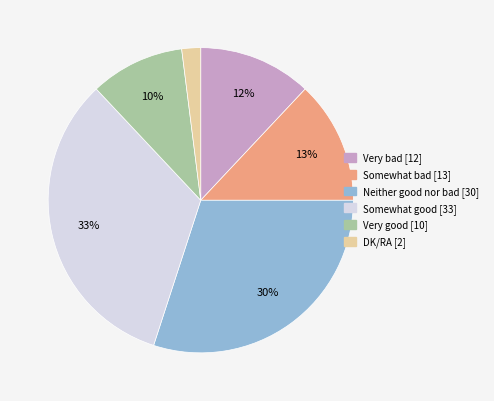

Is it true that Somewhat bad is 13% of the pie?

True